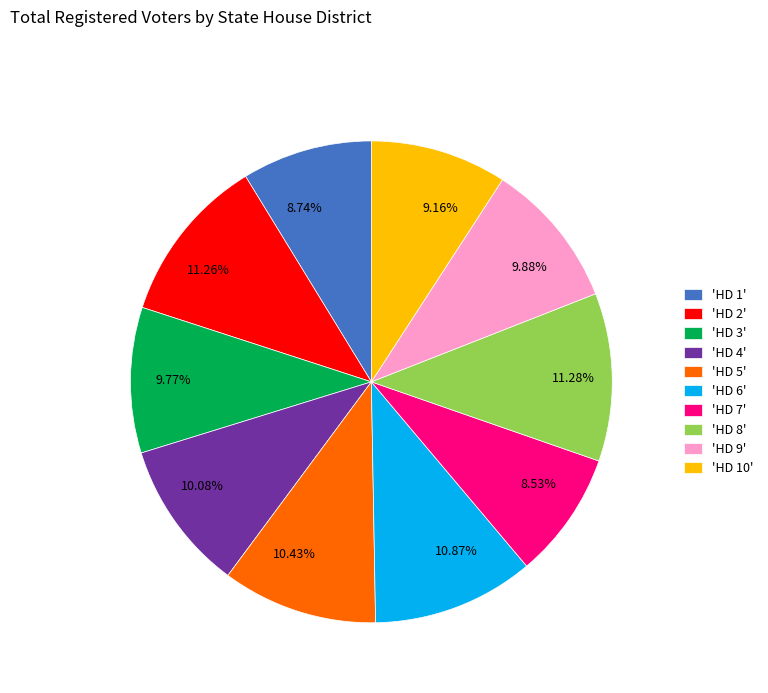

Count the number of slices in the pie.

10